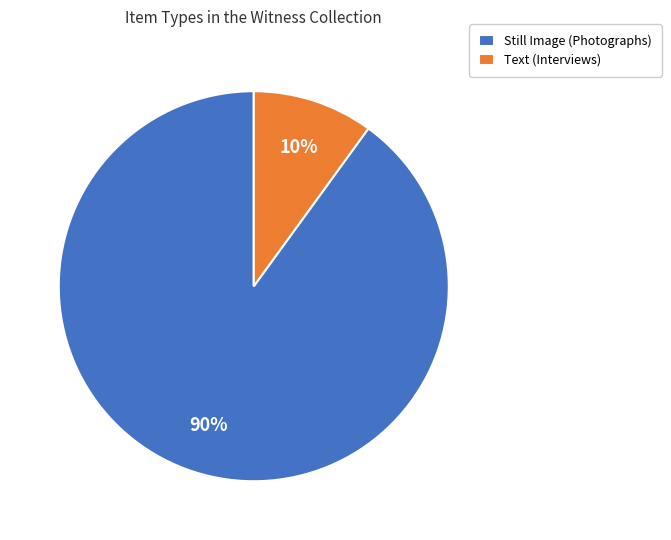

True or false: Text (Interviews) accounts for 2% of the total.

False